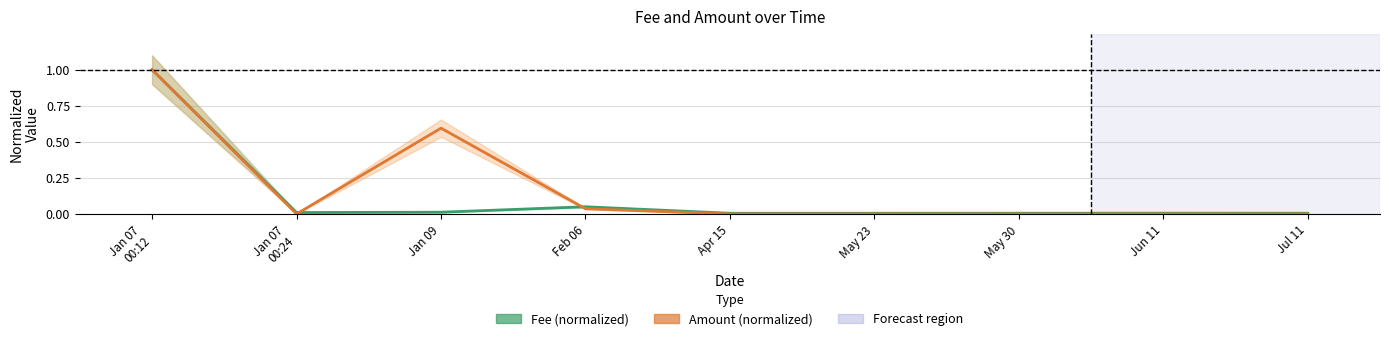

Is it true that Amount (normalized) equals 1.6 at Jan 07
00:12?

False